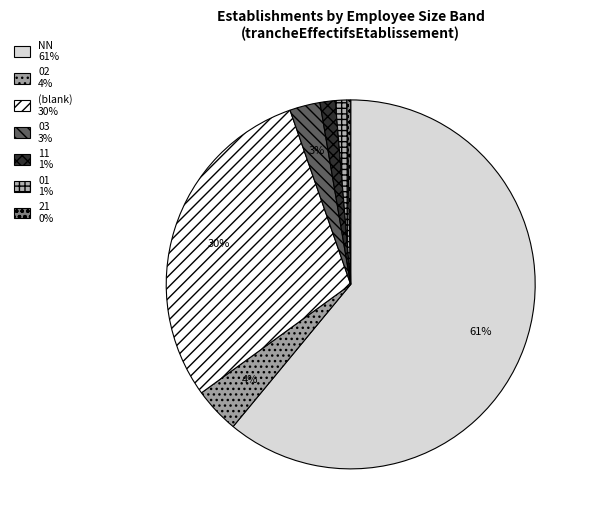

Does any single category account for the majority?

Yes